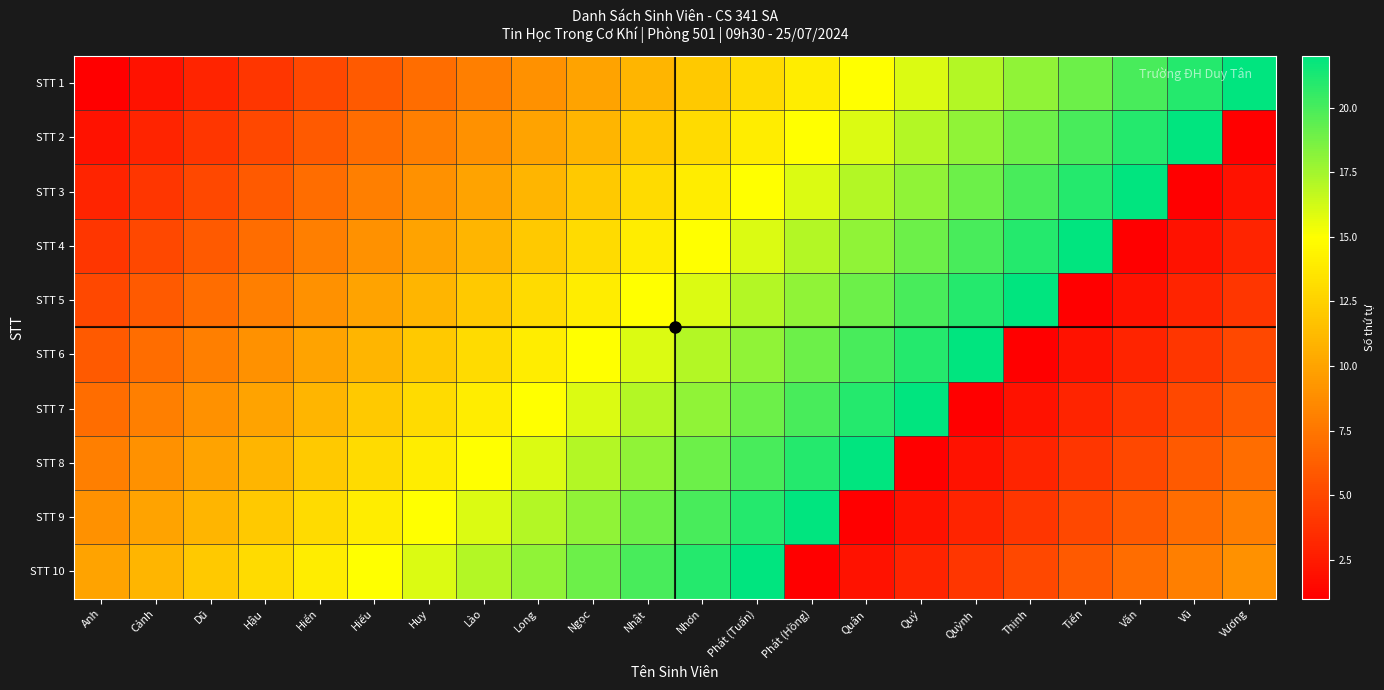

Between Thịnh and Dũ, which is larger?

Thịnh